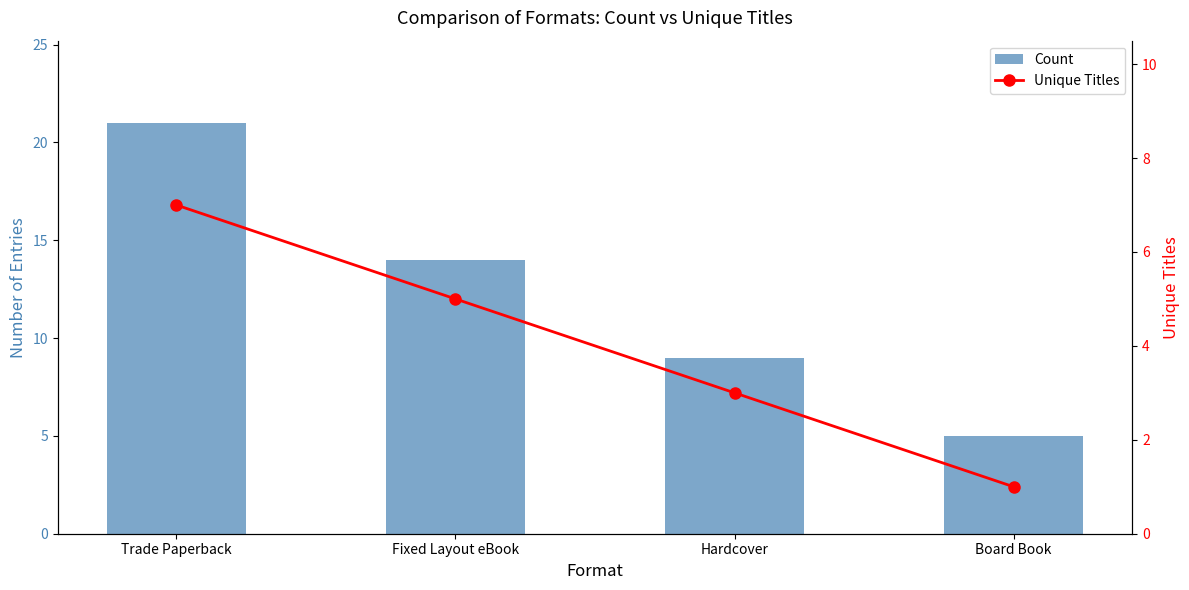

Is it true that Unique Titles equals 7 at Trade Paperback?

True